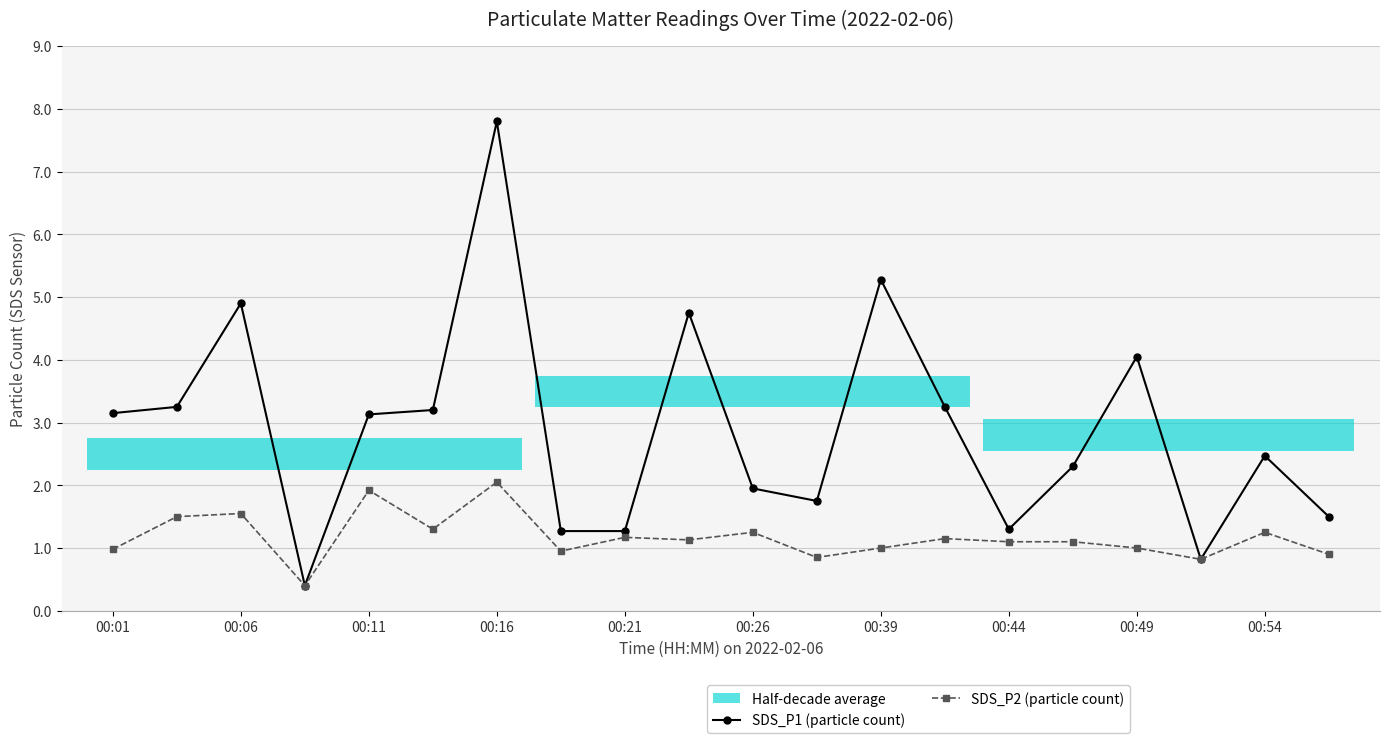

Which series has the largest range (max minus min)?

SDS_P1 (particle count)